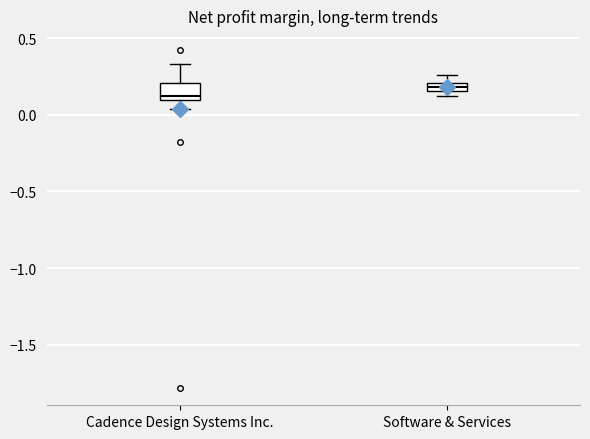

Which box is the tallest, from its lower edge to its upper edge?

Cadence Design Systems Inc.